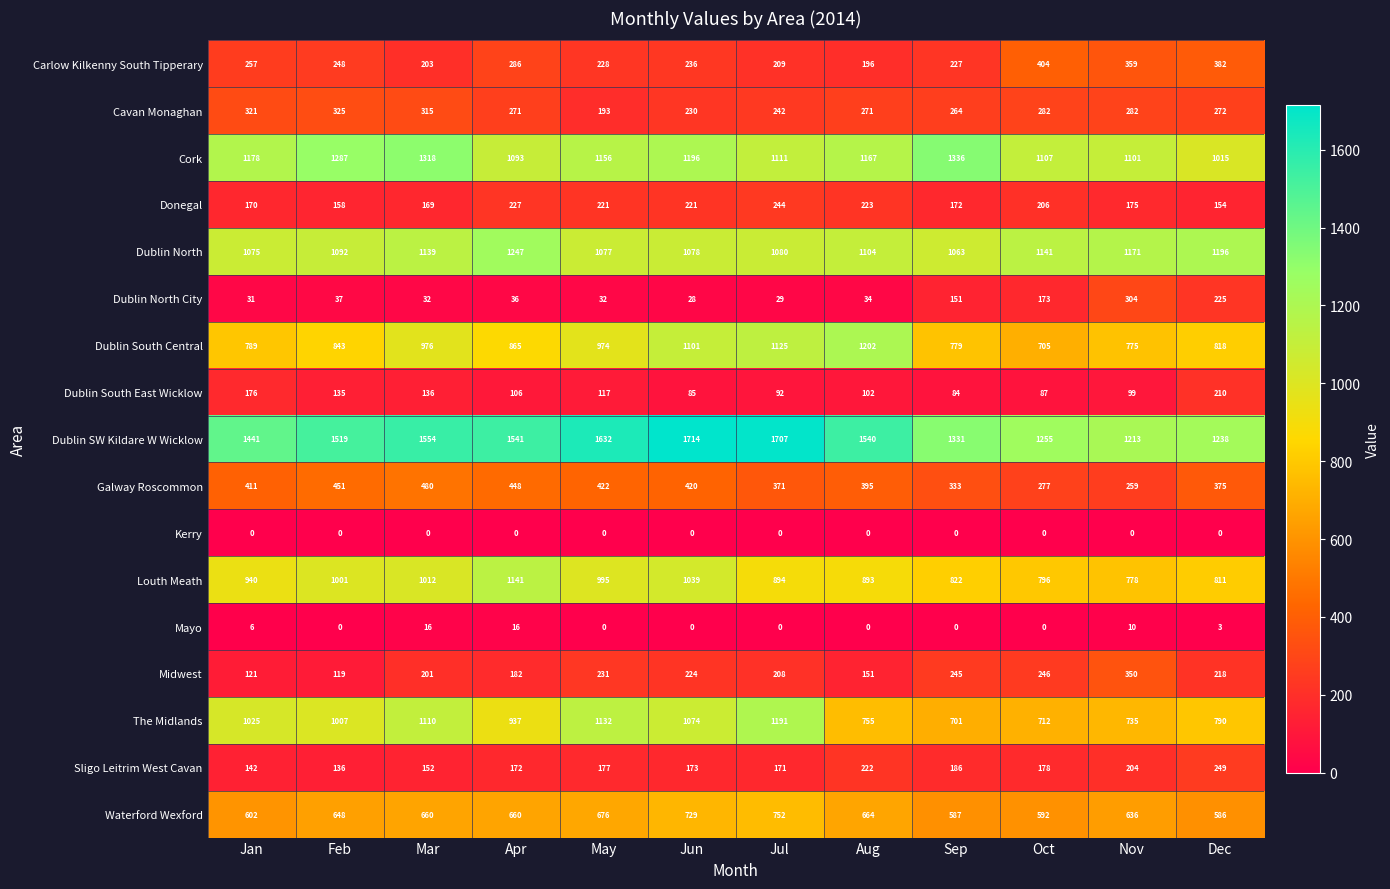

What is the difference between the maximum and minimum values in the Donegal series?

90